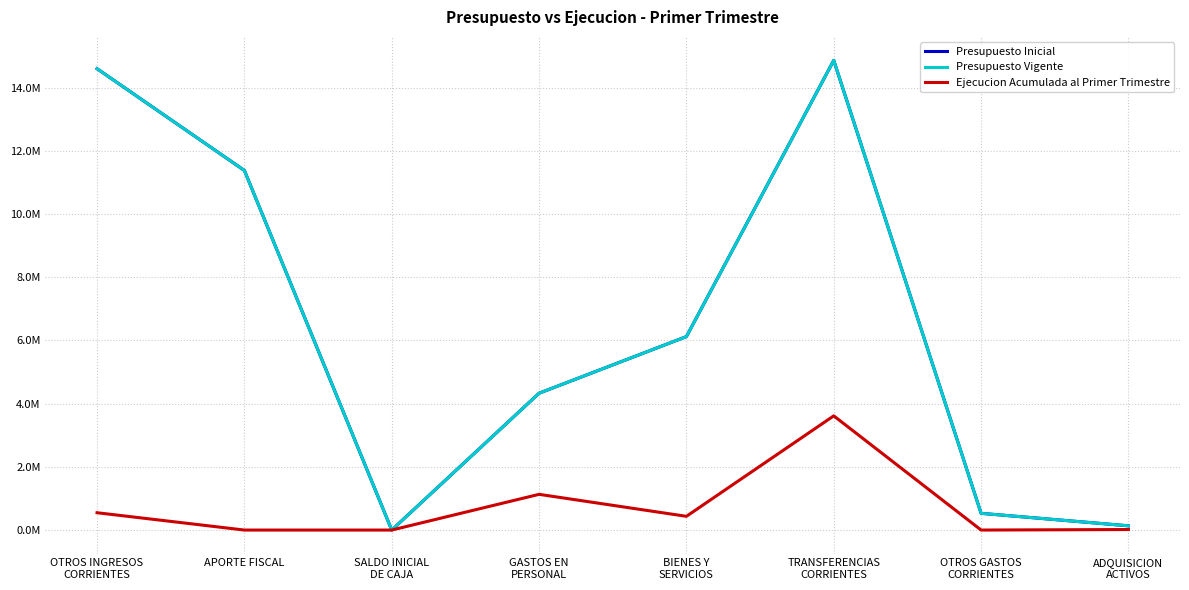

True or false: Presupuesto Inicial and Ejecucion Acumulada al Primer Trimestre intersect in this chart.

False